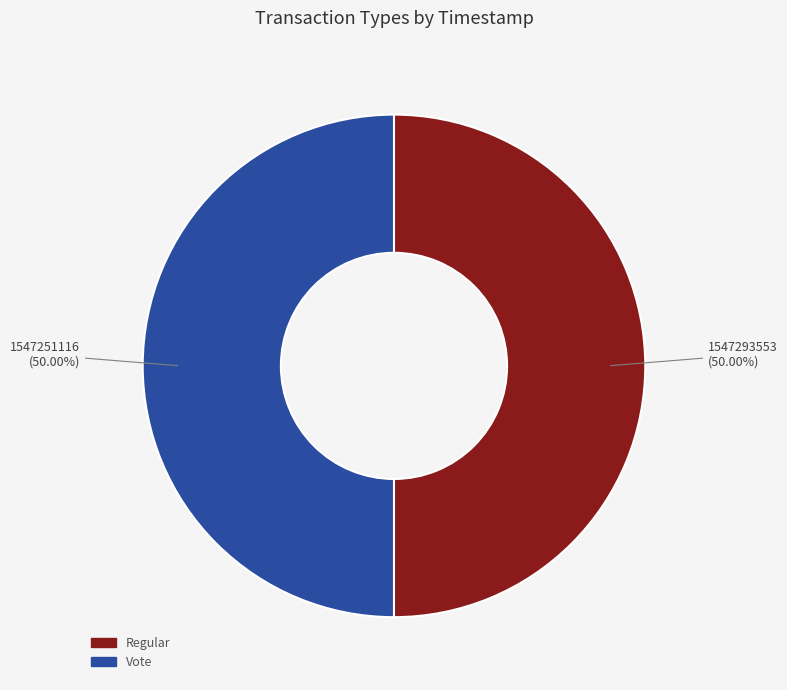

What percentage is the Vote slice, to the nearest percent?

50%